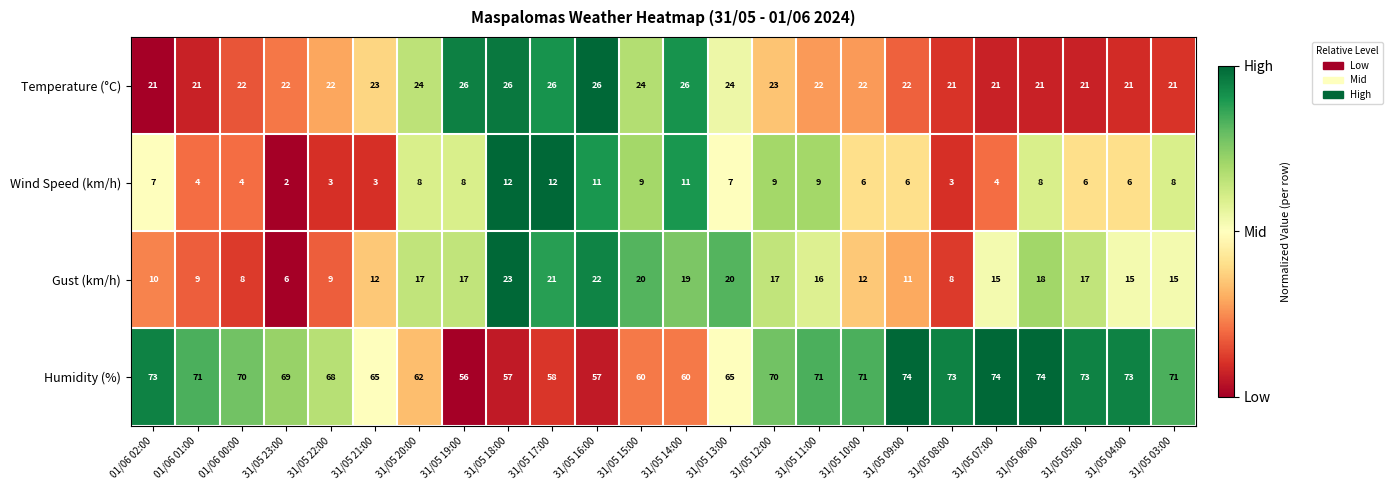

At which label does Humidity (%) reach its minimum?

31/05 19:00